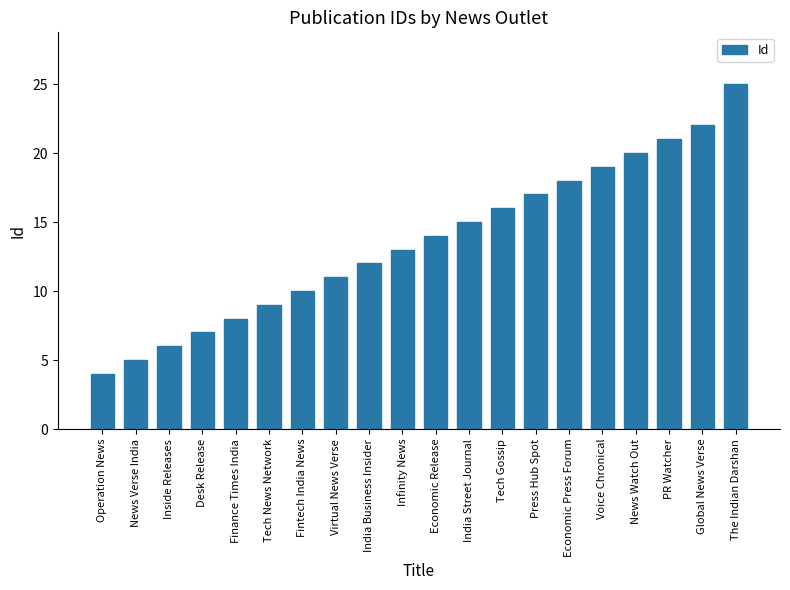

List the labels in order of value, smallest first.

Operation News, News Verse India, Inside Releases, Desk Release, Finance Times India, Tech News Network, Fintech India News, Virtual News Verse, India Business Insider, Infinity News, Economic Release, India Street Journal, Tech Gossip, Press Hub Spot, Economic Press Forum, Voice Chronical, News Watch Out, PR Watcher, Global News Verse, The Indian Darshan